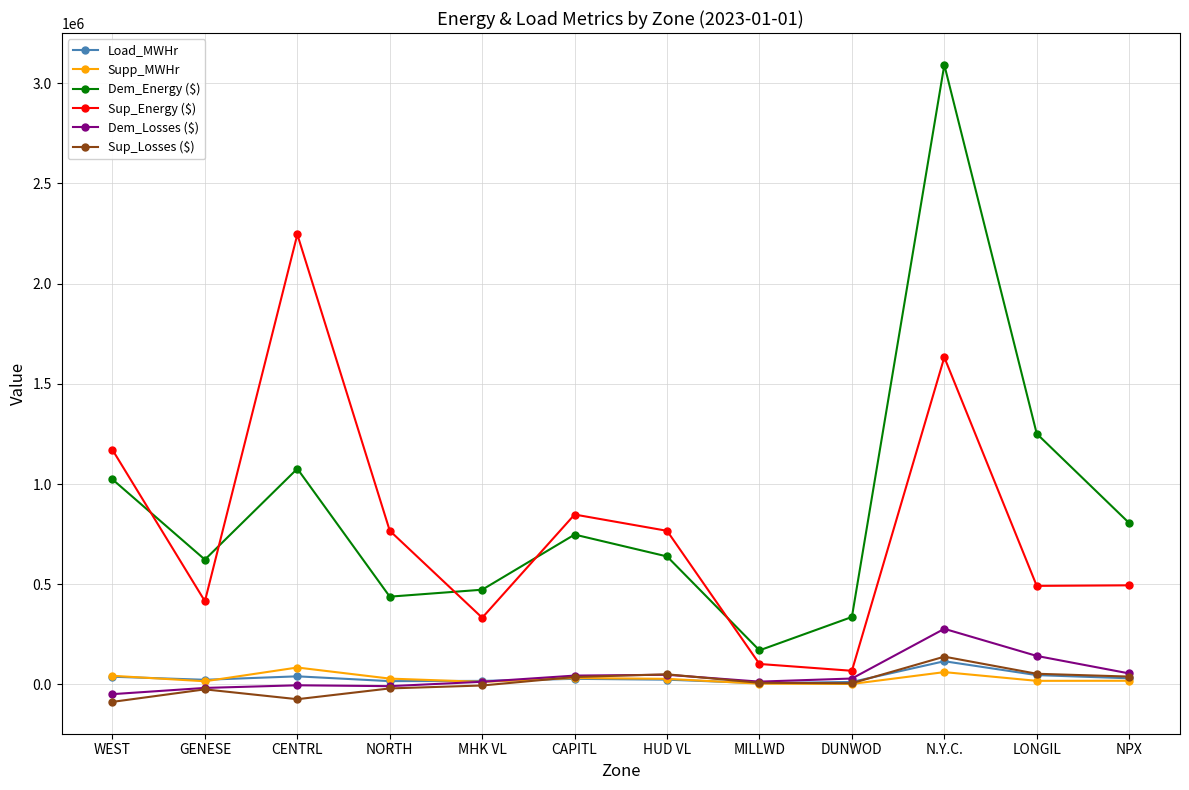

At which category is the sum across all series the highest?

N.Y.C.